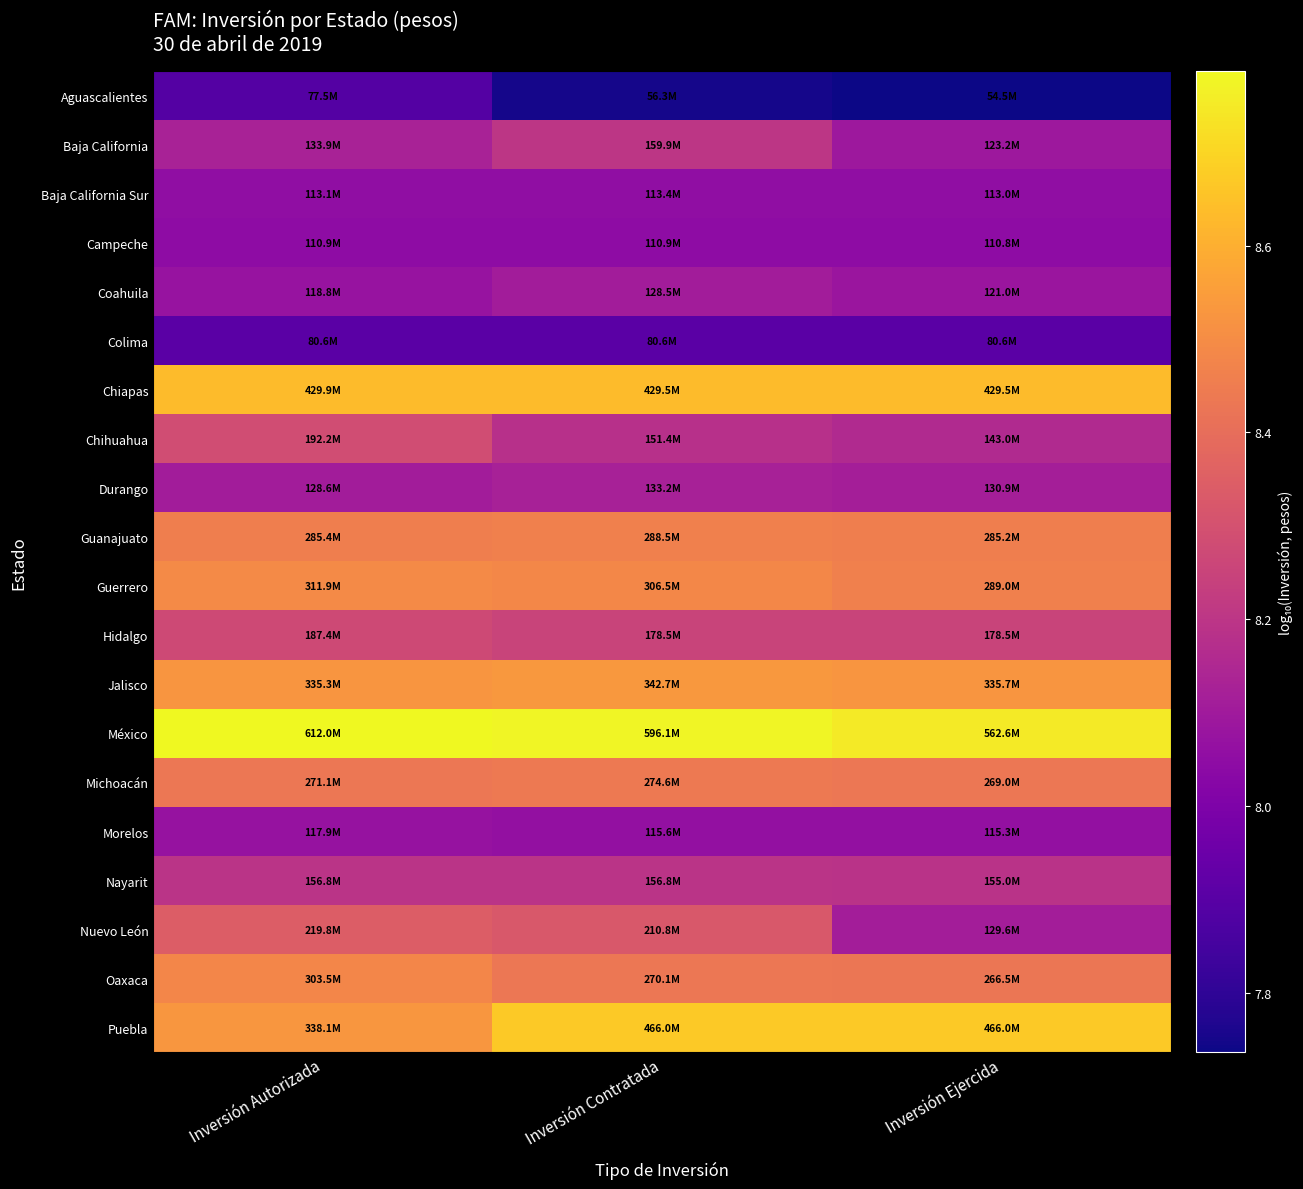

Reading left to right, extract all data points from this chart.

Aguascalientes: Inversión Autorizada=7.9	Inversión Contratada=7.8	Inversión Ejercida=7.7
Baja California: Inversión Autorizada=8.1	Inversión Contratada=8.2	Inversión Ejercida=8.1
Baja California Sur: Inversión Autorizada=8.1	Inversión Contratada=8.1	Inversión Ejercida=8.1
Campeche: Inversión Autorizada=8.0	Inversión Contratada=8.0	Inversión Ejercida=8.0
Coahuila: Inversión Autorizada=8.1	Inversión Contratada=8.1	Inversión Ejercida=8.1
Colima: Inversión Autorizada=7.9	Inversión Contratada=7.9	Inversión Ejercida=7.9
Chiapas: Inversión Autorizada=8.6	Inversión Contratada=8.6	Inversión Ejercida=8.6
Chihuahua: Inversión Autorizada=8.3	Inversión Contratada=8.2	Inversión Ejercida=8.2
Durango: Inversión Autorizada=8.1	Inversión Contratada=8.1	Inversión Ejercida=8.1
Guanajuato: Inversión Autorizada=8.5	Inversión Contratada=8.5	Inversión Ejercida=8.5
Guerrero: Inversión Autorizada=8.5	Inversión Contratada=8.5	Inversión Ejercida=8.5
Hidalgo: Inversión Autorizada=8.3	Inversión Contratada=8.3	Inversión Ejercida=8.3
Jalisco: Inversión Autorizada=8.5	Inversión Contratada=8.5	Inversión Ejercida=8.5
México: Inversión Autorizada=8.8	Inversión Contratada=8.8	Inversión Ejercida=8.8
Michoacán: Inversión Autorizada=8.4	Inversión Contratada=8.4	Inversión Ejercida=8.4
Morelos: Inversión Autorizada=8.1	Inversión Contratada=8.1	Inversión Ejercida=8.1
Nayarit: Inversión Autorizada=8.2	Inversión Contratada=8.2	Inversión Ejercida=8.2
Nuevo León: Inversión Autorizada=8.3	Inversión Contratada=8.3	Inversión Ejercida=8.1
Oaxaca: Inversión Autorizada=8.5	Inversión Contratada=8.4	Inversión Ejercida=8.4
Puebla: Inversión Autorizada=8.5	Inversión Contratada=8.7	Inversión Ejercida=8.7